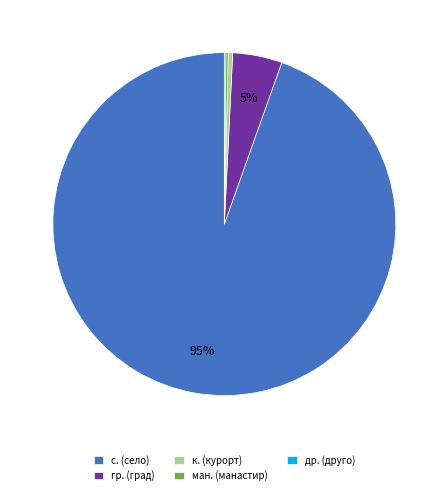

Do к. (курорт) and гр. (град) together represent more than half of the pie?

No